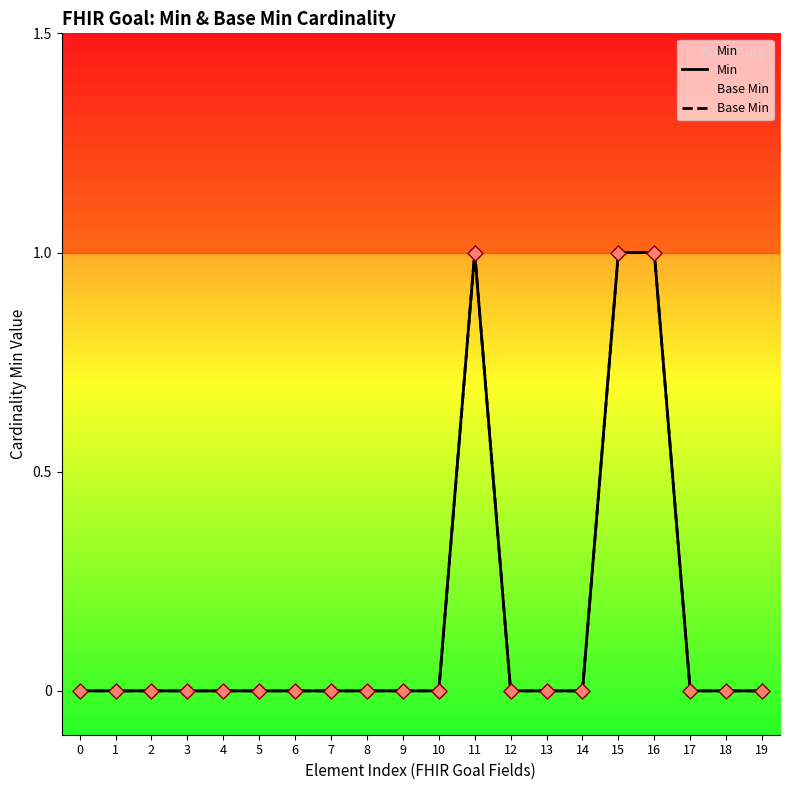

Is the value of Base Min at 1 greater than the value of Min at 1?

No